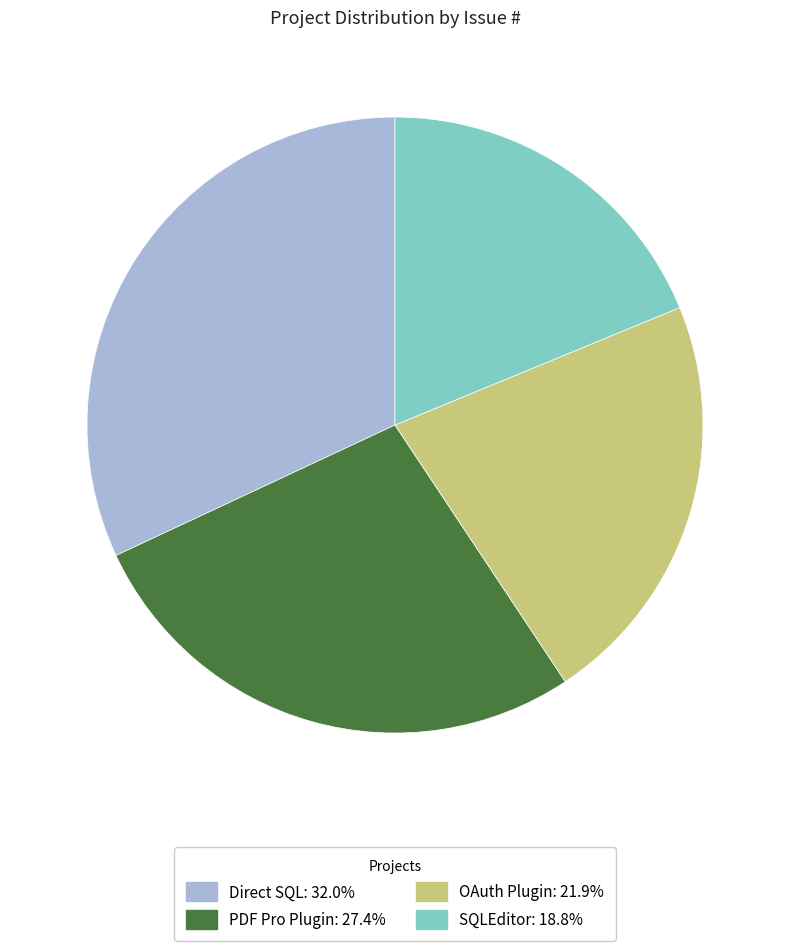

The PDF Pro Plugin slice represents 40% of the pie. True or false?

False